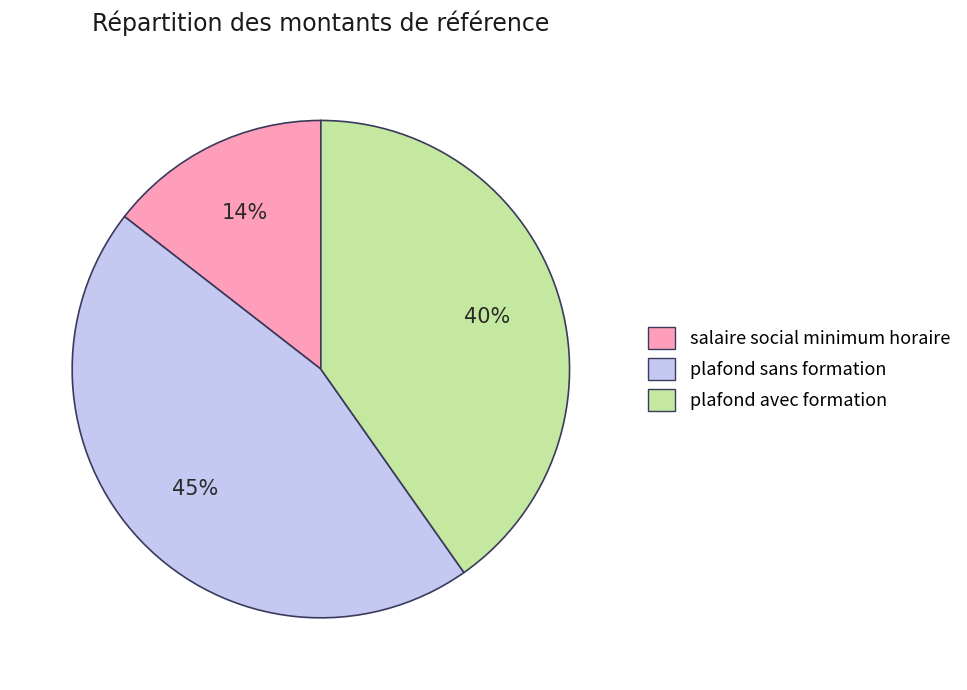

How many segments does this pie chart have?

3